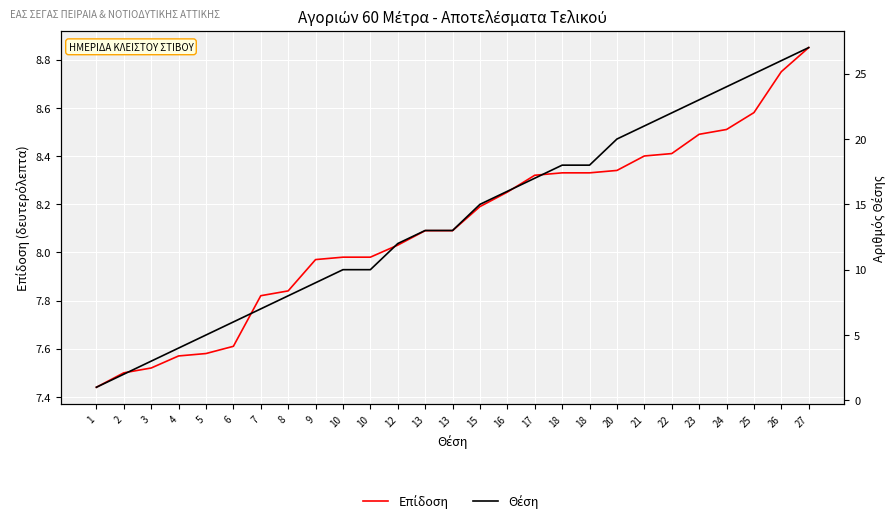

Which series changed the most between 2 and 8?

Θέση